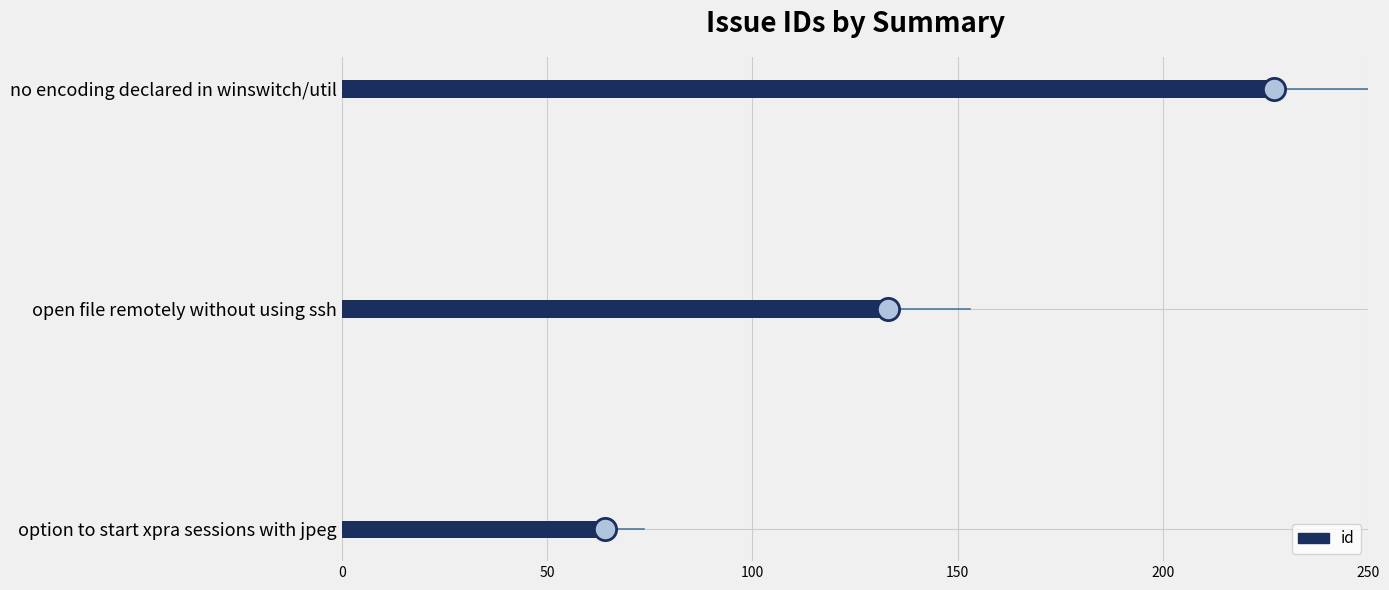

Count the values in the range 64 to 227.

3